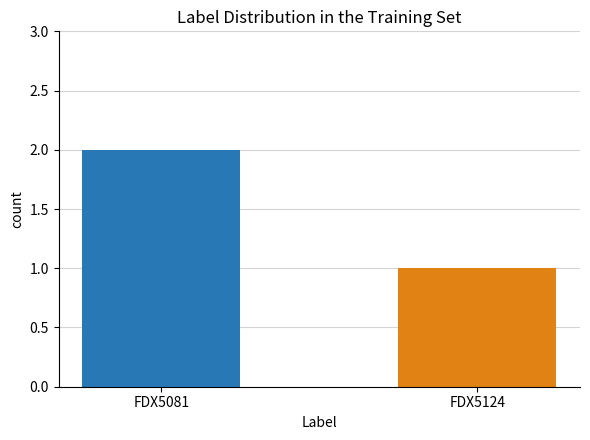

Reading left to right, list all the values displayed in this chart.

2	1